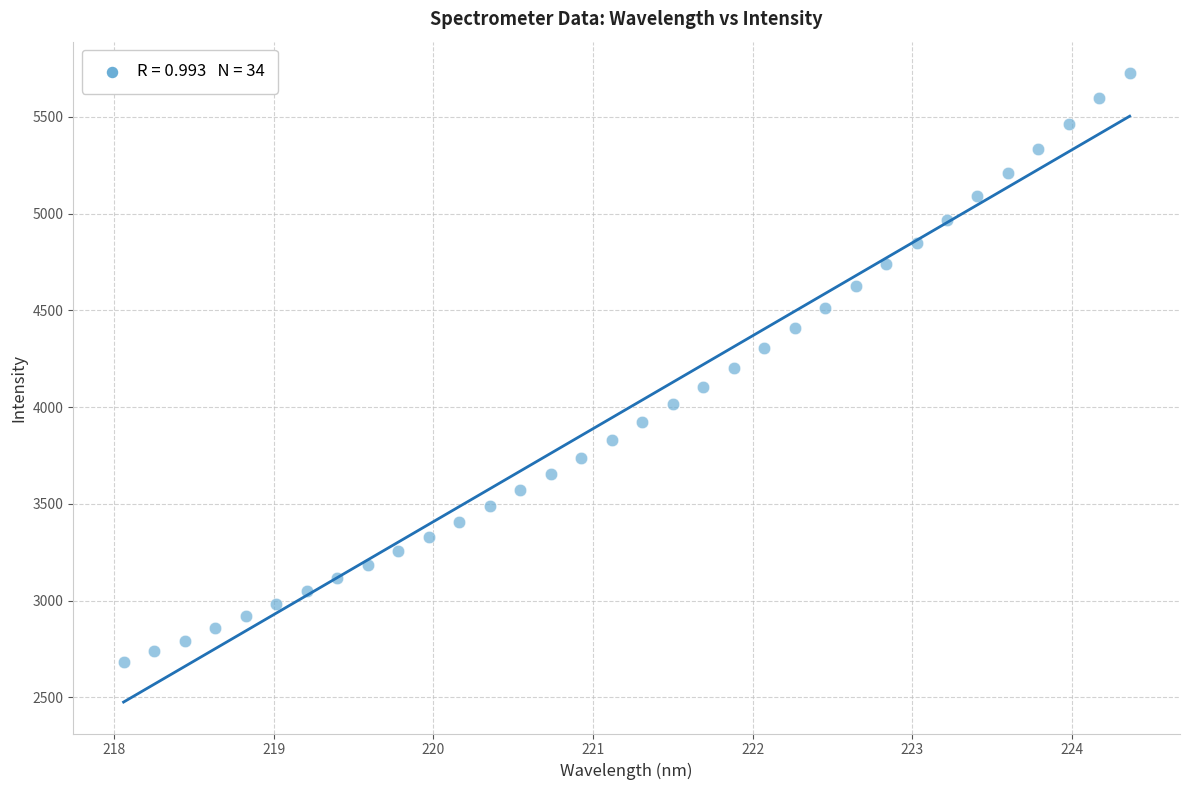

What is the range of X values (max minus min)?

6.3